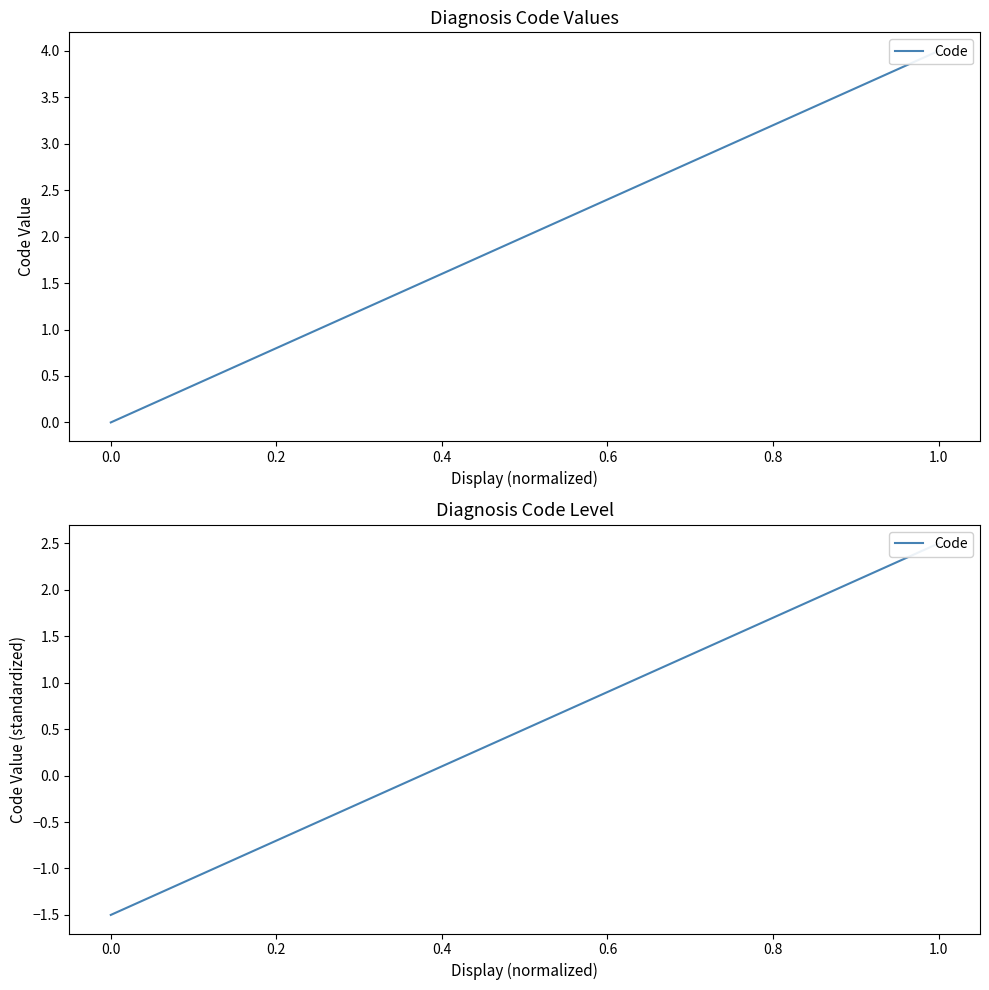

Is it true that the value at 0.0 is -1.0?

False